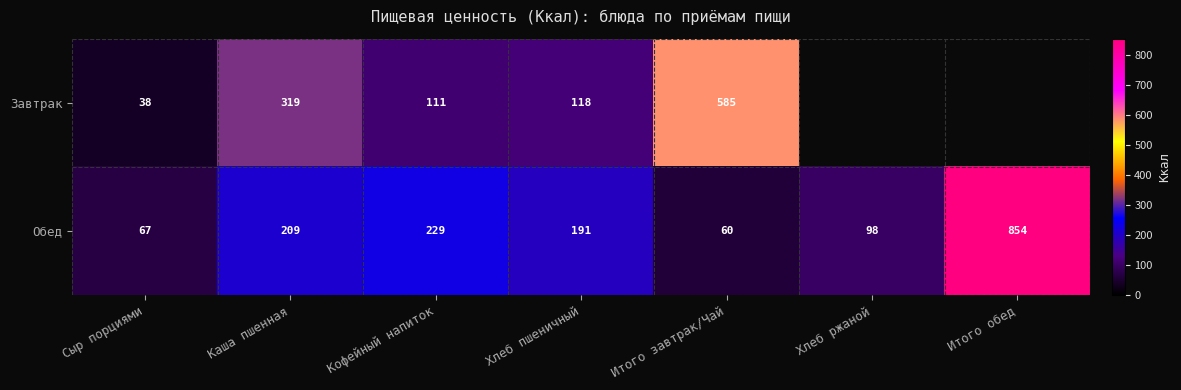

What is the sum of the Обед values at Хлеб пшеничный and Итого обед?

1045.0